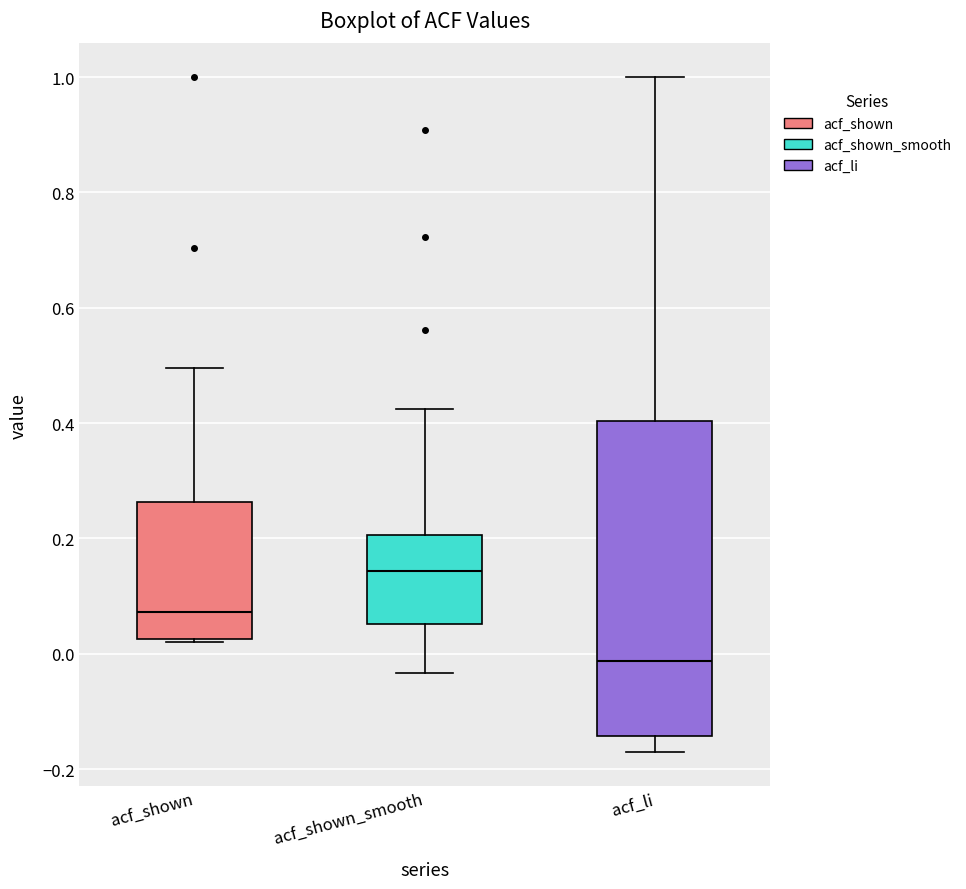

Reading left to right, transcribe this box plot: for each box, give where its median line is, the range the box spans, and where its two whiskers end, as read against the y-axis. The values are not printed on the chart, so give them approximately, as read against the axis.

acf_shown: median 0.08, box 0.02 to 0.26, whiskers 0.02 to 0.50
acf_shown_smooth: median 0.14, box 0.06 to 0.20, whiskers -0.04 to 0.42
acf_li: median -0.02, box -0.14 to 0.40, whiskers -0.18 to 1.00